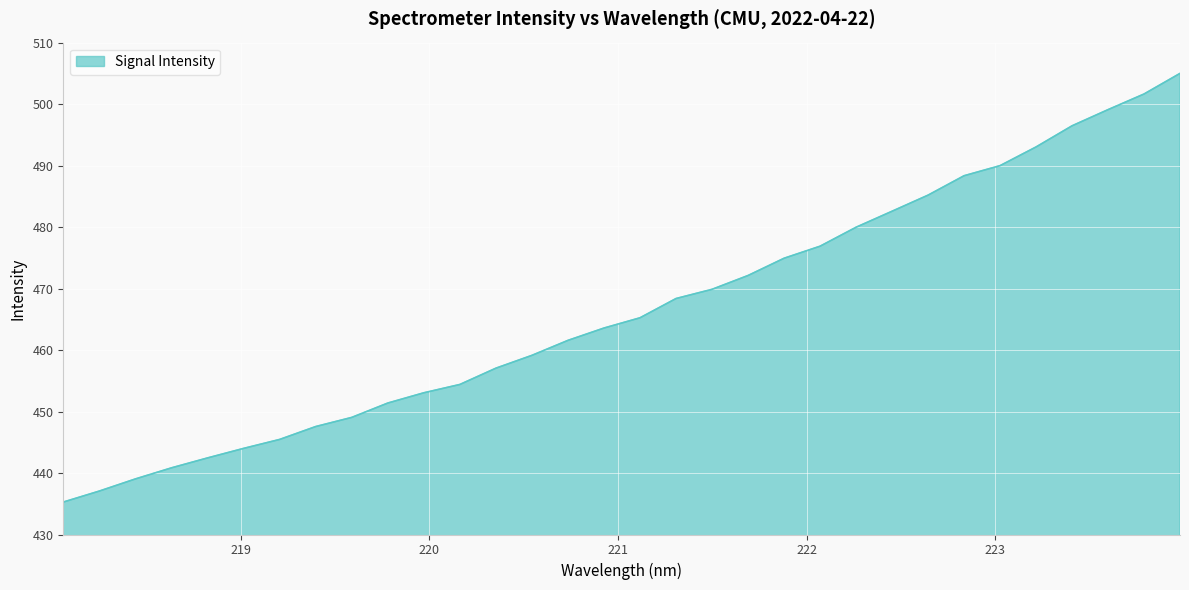

What is the difference between the maximum and minimum values?

69.7